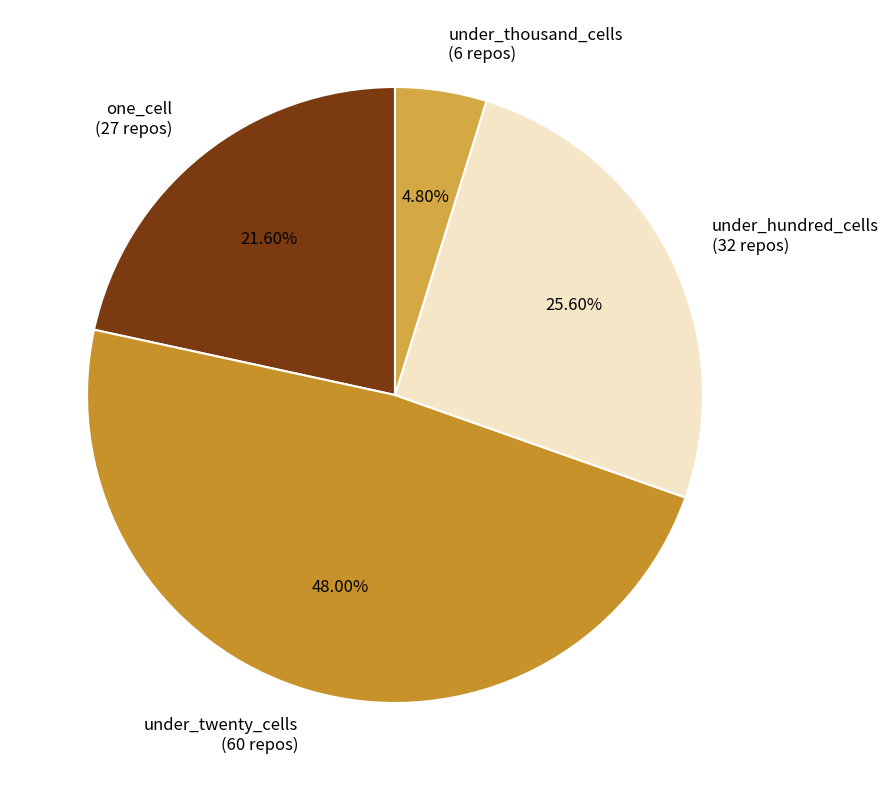

What is the smallest slice in the pie chart?

under_thousand_cells